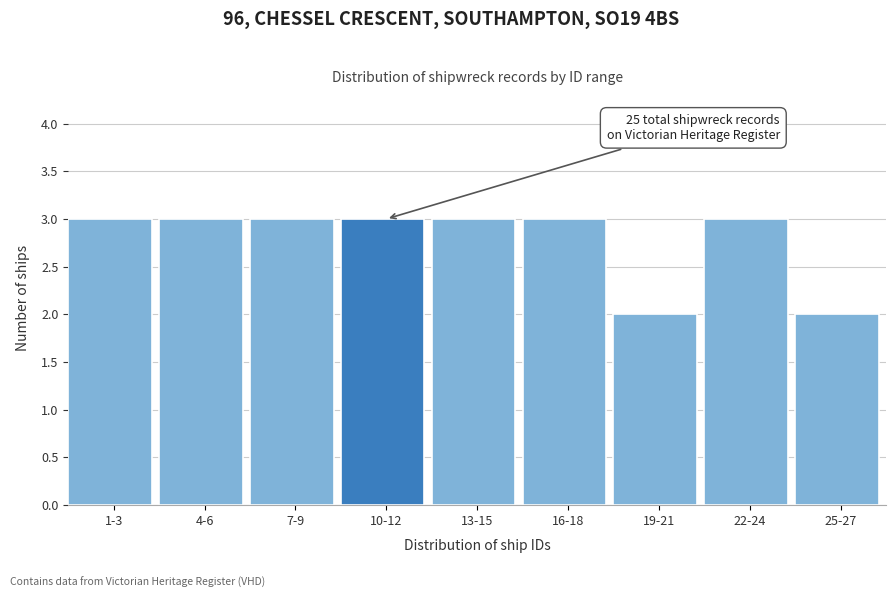

Reading left to right, list all the values displayed in this chart.

3	3	3	3	3	3	2	3	2